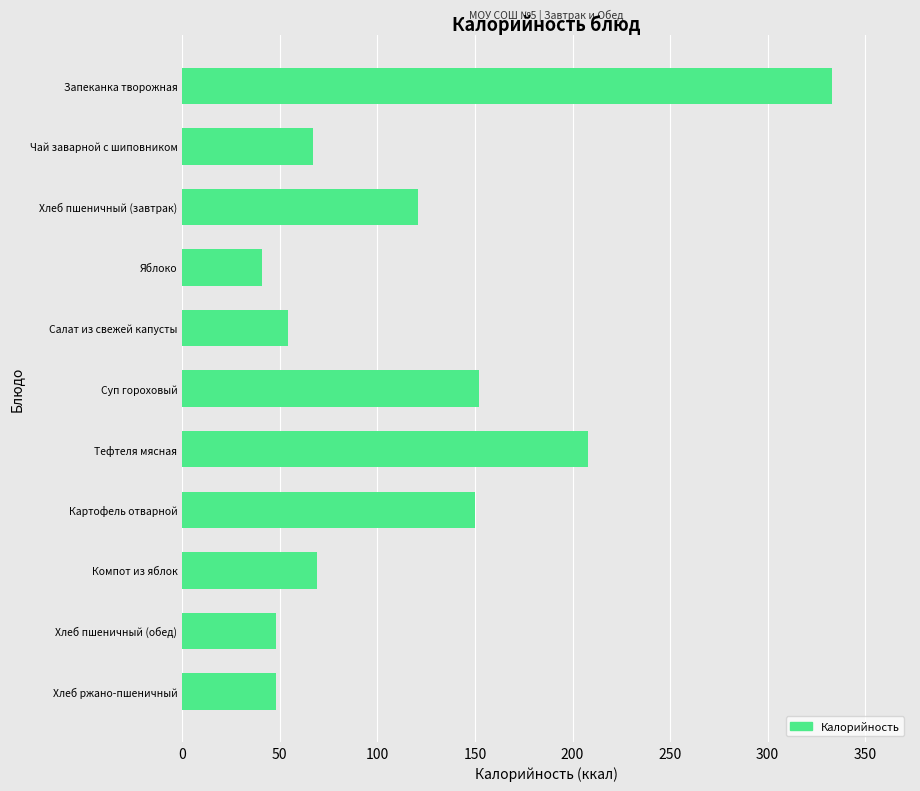

What is the label of the 5th bar from the bottom?

Тефтеля мясная